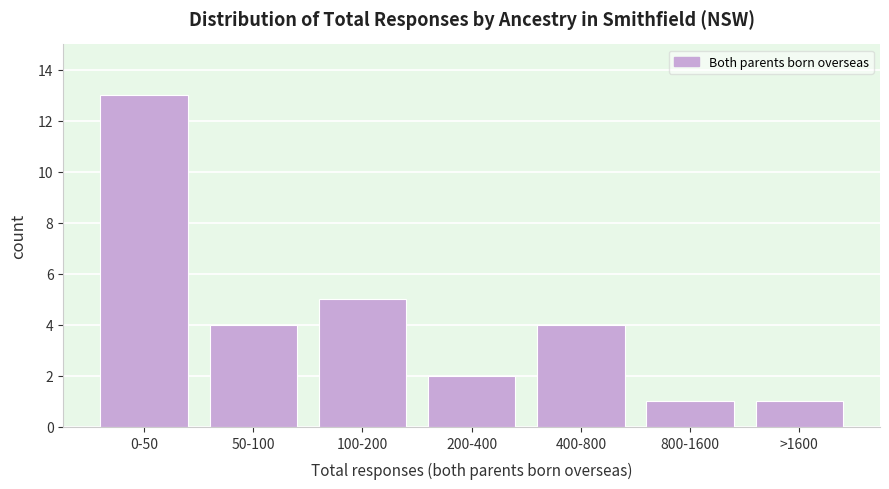

Reading right to left, transcribe all the data shown in this chart.

>1600=1	800-1600=1	400-800=4	200-400=2	100-200=5	50-100=4	0-50=13